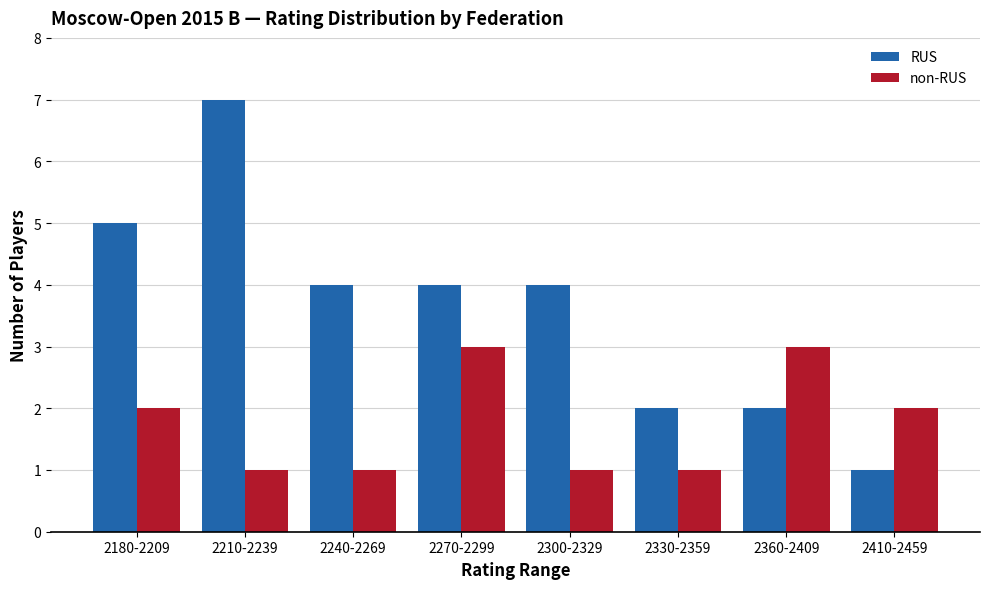

What are all the series names shown in the legend?

RUS, non-RUS